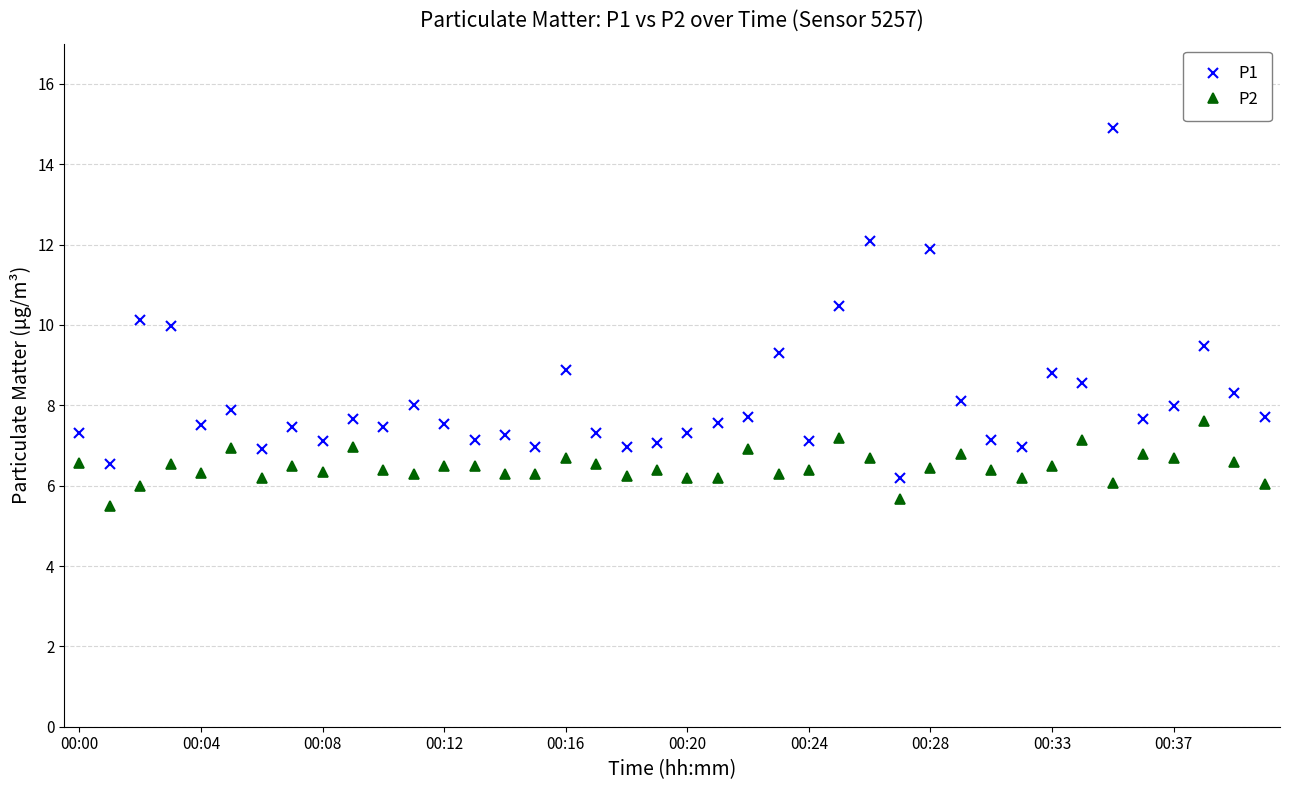

Which series has the largest total across all categories?

P1